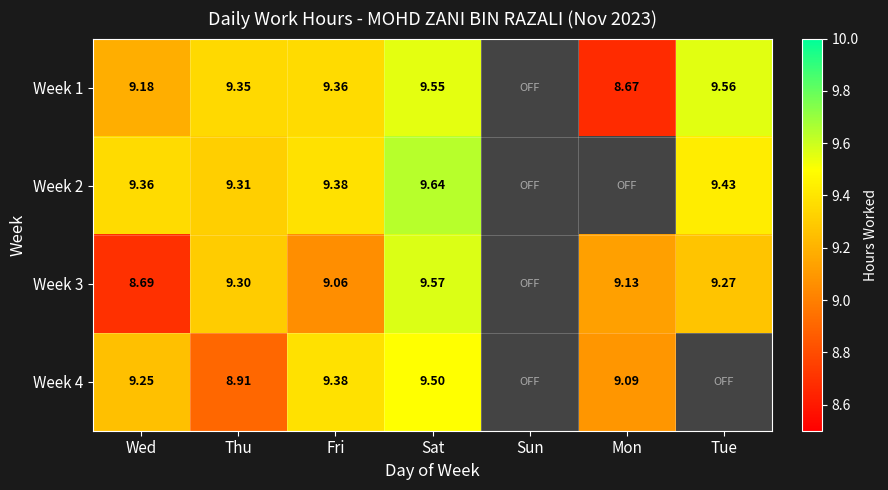

What is the total value across all series at Wed?

36.5